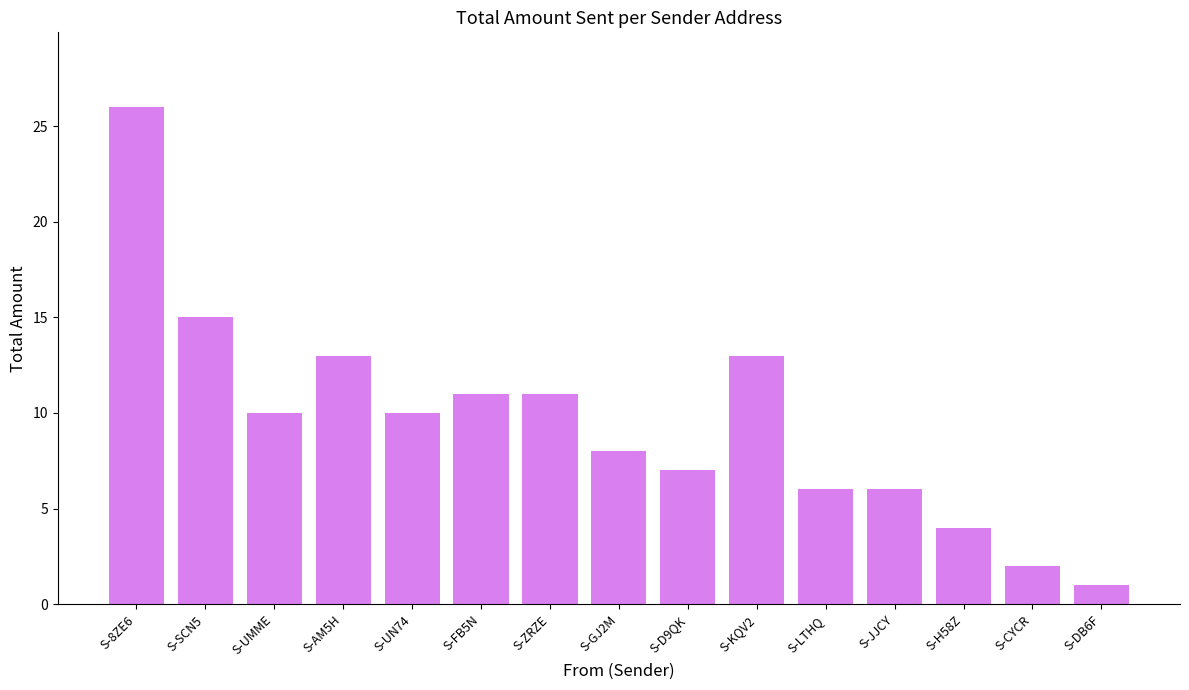

What is the label of the 1st bar from the left?

S-8ZE6